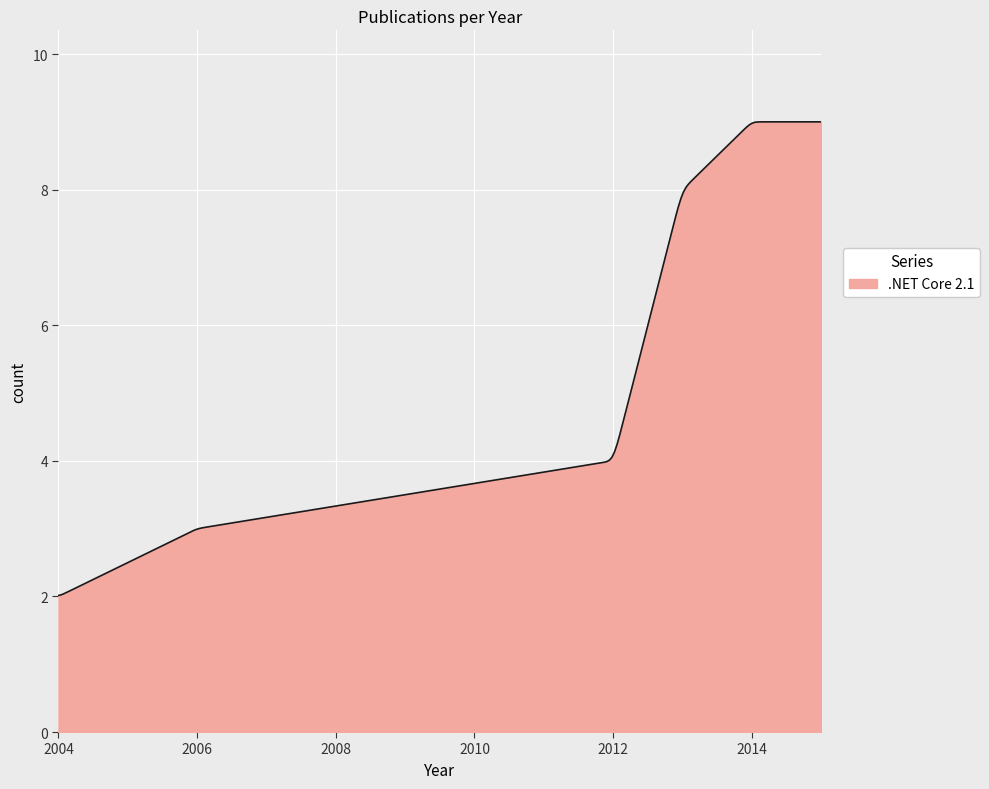

What is the difference between the maximum and minimum values?

7.0